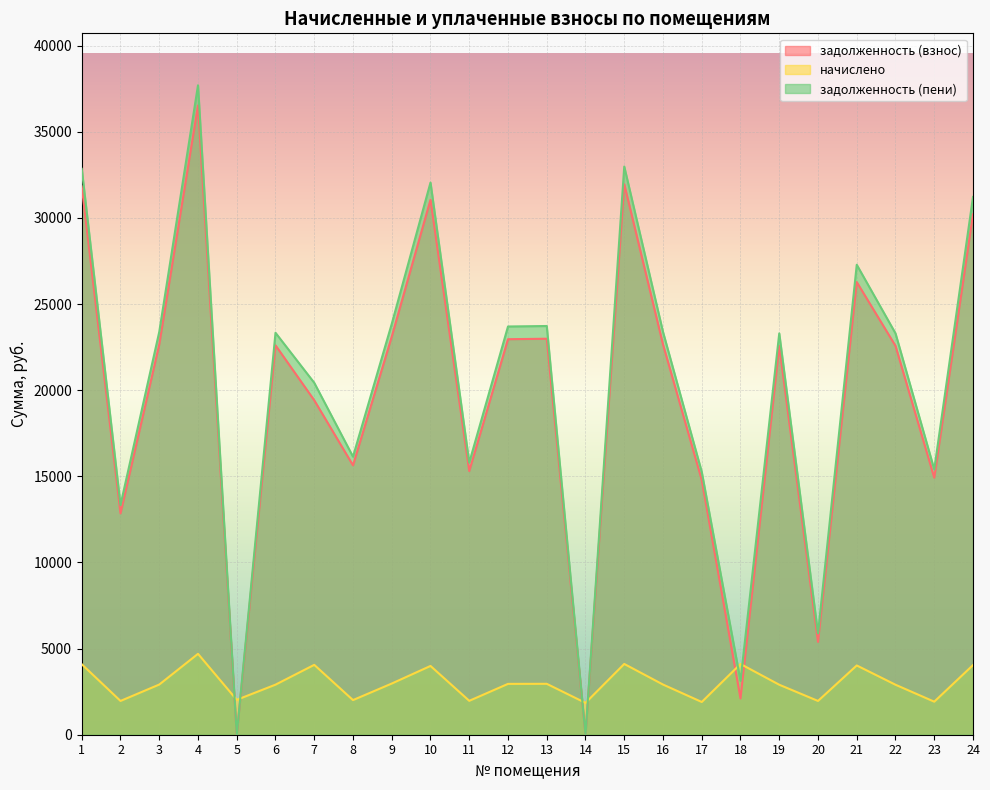

List the labels in order of начислено value, largest first.

4, 15, 18, 1, 7, 24, 21, 10, 9, 13, 12, 3, 16, 6, 19, 22, 5, 8, 11, 2, 20, 23, 17, 14